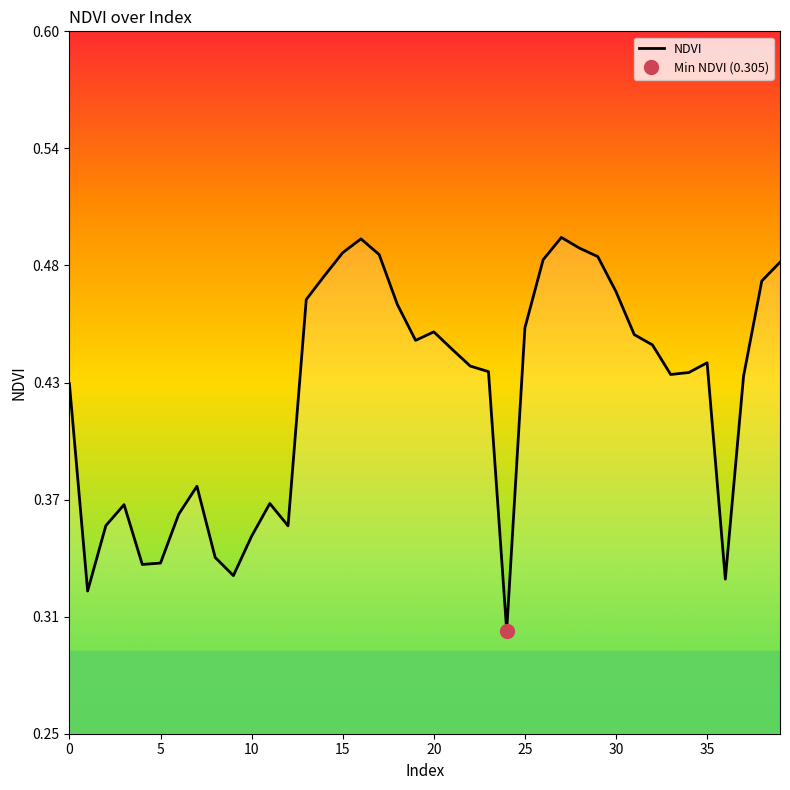

Which category has the highest value across all series?

27